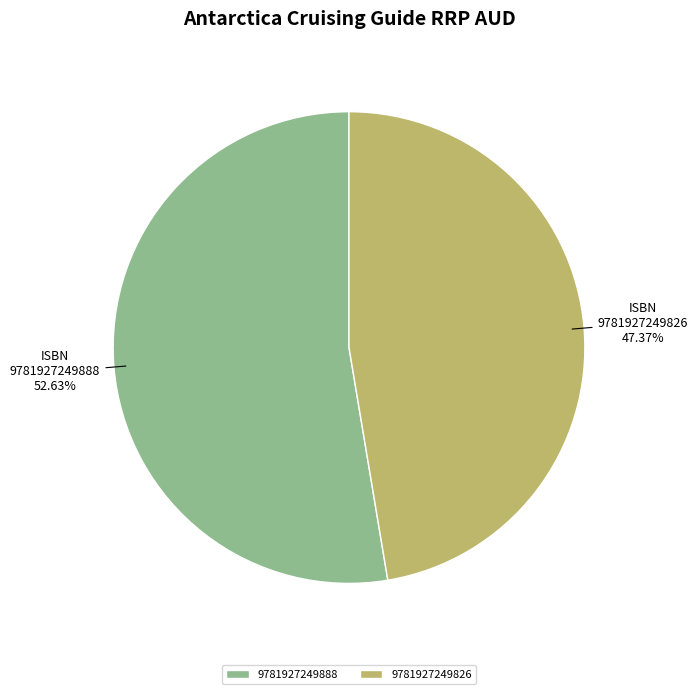

How many segments does this pie chart have?

2